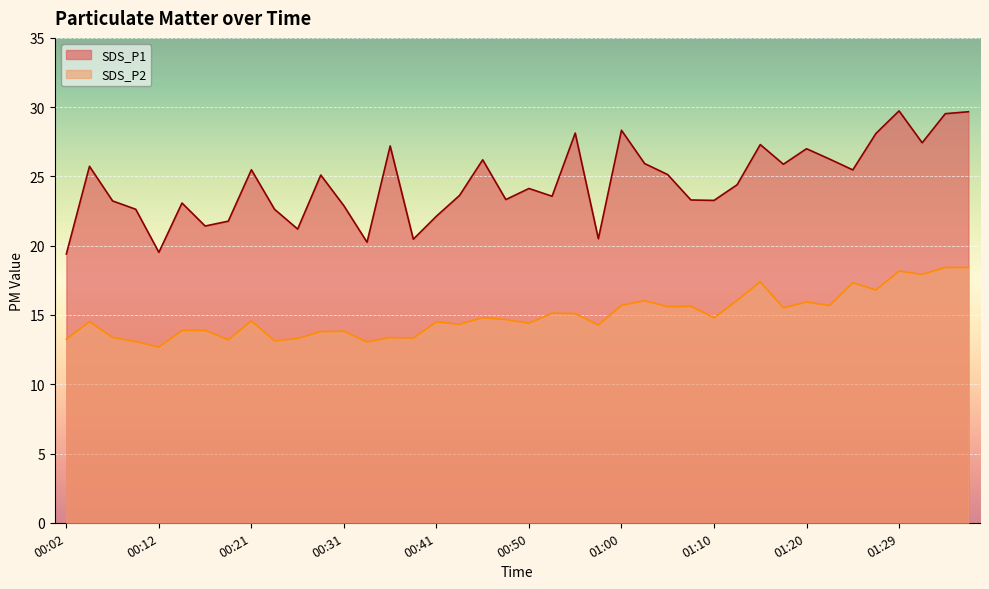

Rank the categories by SDS_P2 value from highest to lowest.

01:34, 01:37, 01:29, 01:32, 01:15, 01:24, 01:27, 01:12, 01:03, 01:20, 01:00, 01:22, 01:07, 01:05, 01:17, 00:53, 00:55, 00:46, 01:10, 00:48, 00:21, 00:04, 00:41, 00:50, 00:43, 00:58, 00:16, 00:14, 00:31, 00:29, 00:07, 00:36, 00:38, 00:26, 00:02, 00:19, 00:24, 00:09, 00:33, 00:12